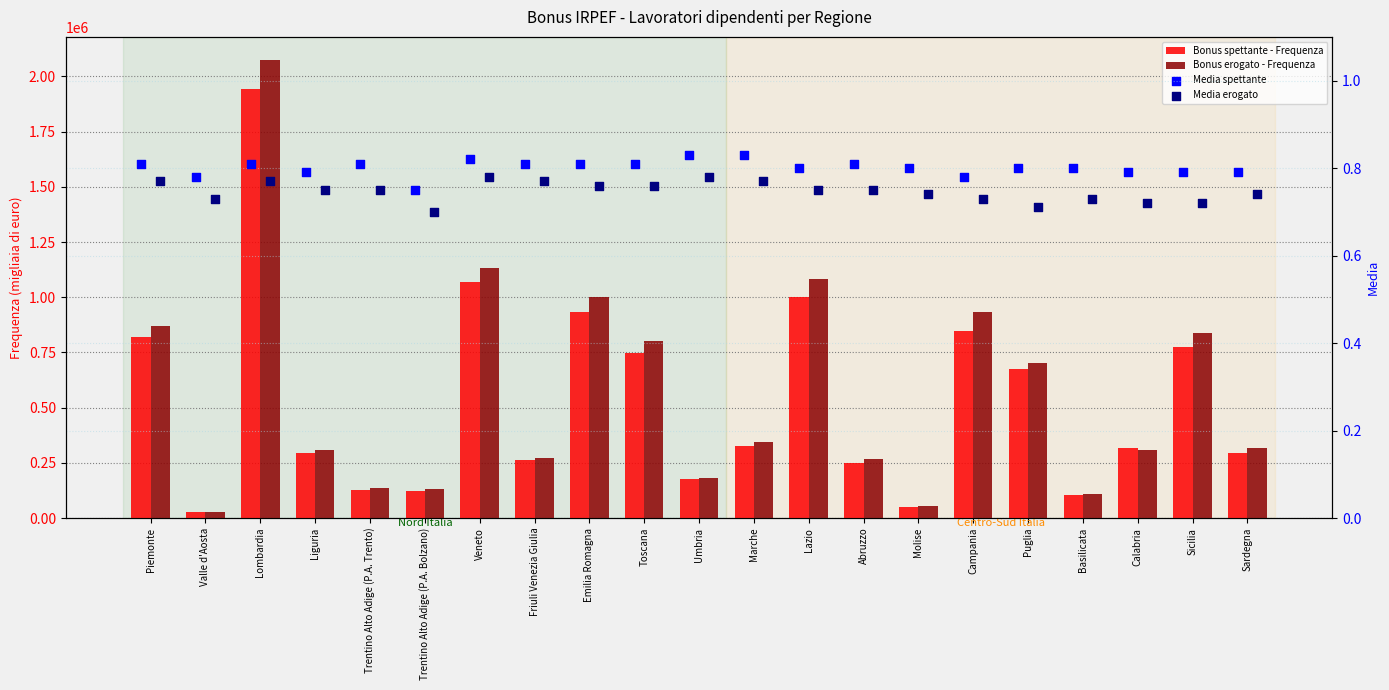

Which series reaches the minimum Y coordinate?

Media erogato